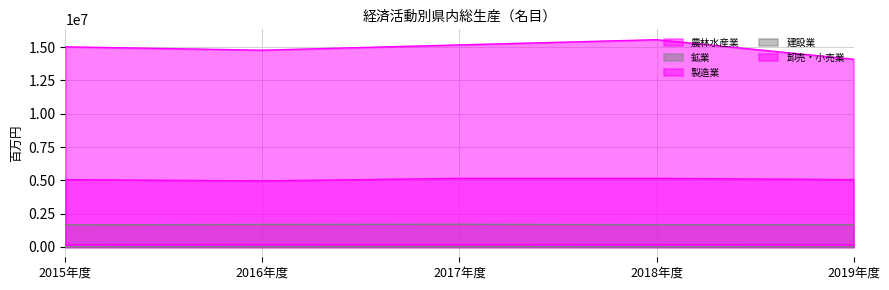

Does the chart display data point markers on the line(s)?

No